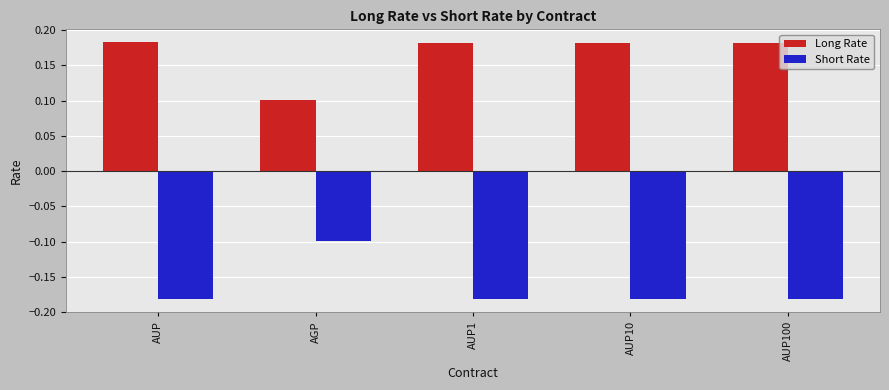

At which label is Short Rate closest to 0?

AGP